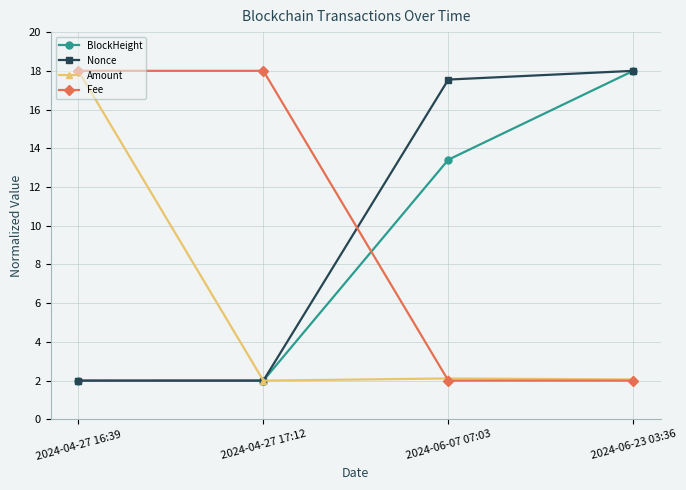

Does the chart have visible grid lines?

Yes